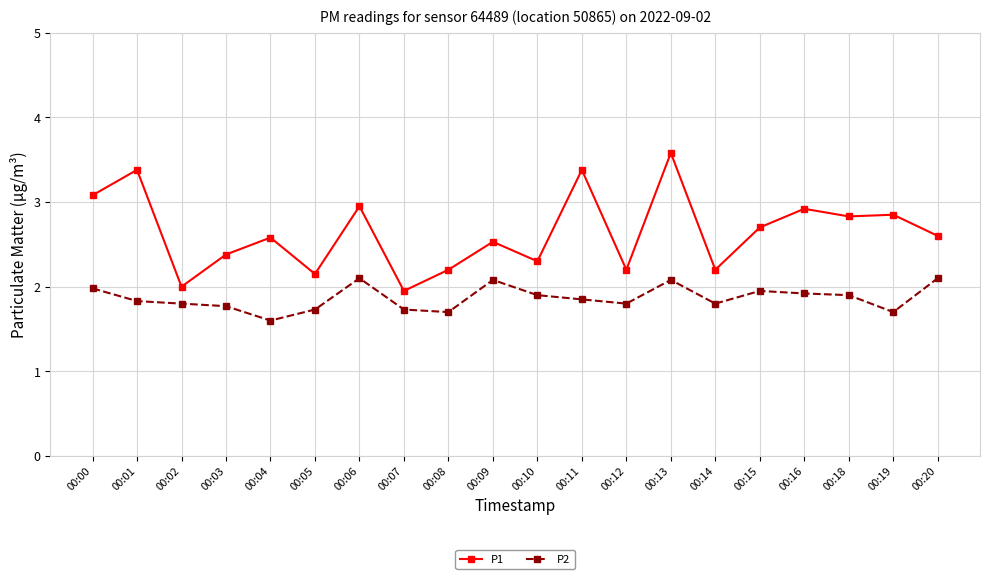

What is the difference between the second highest and minimum values in the P2 series?

0.5